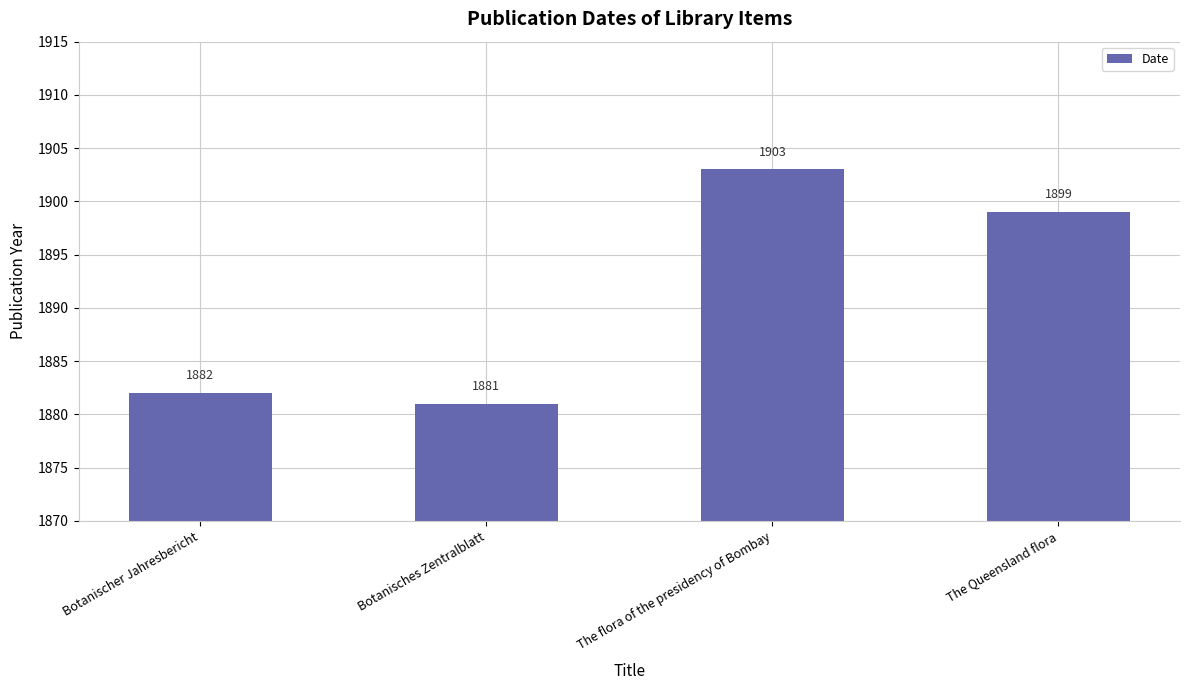

Reading right to left, list all the values displayed in this chart.

1899	1903	1881	1882